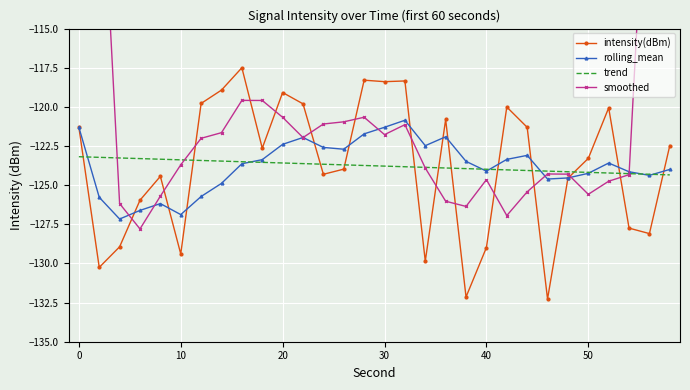

The trend series shows -124.2 at 50. True or false?

True